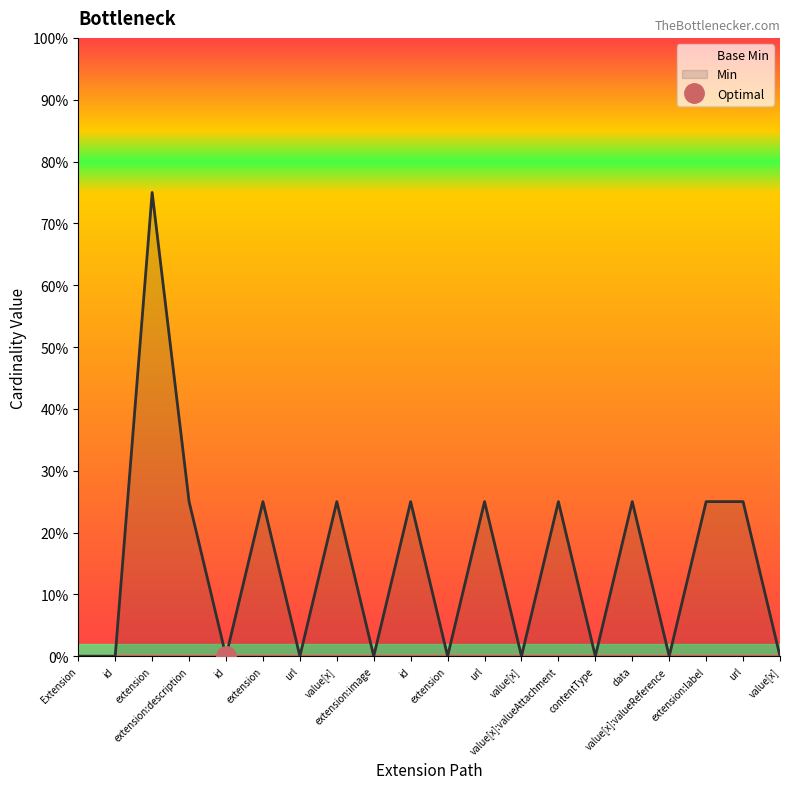

Where does the data first go above 1?

extension